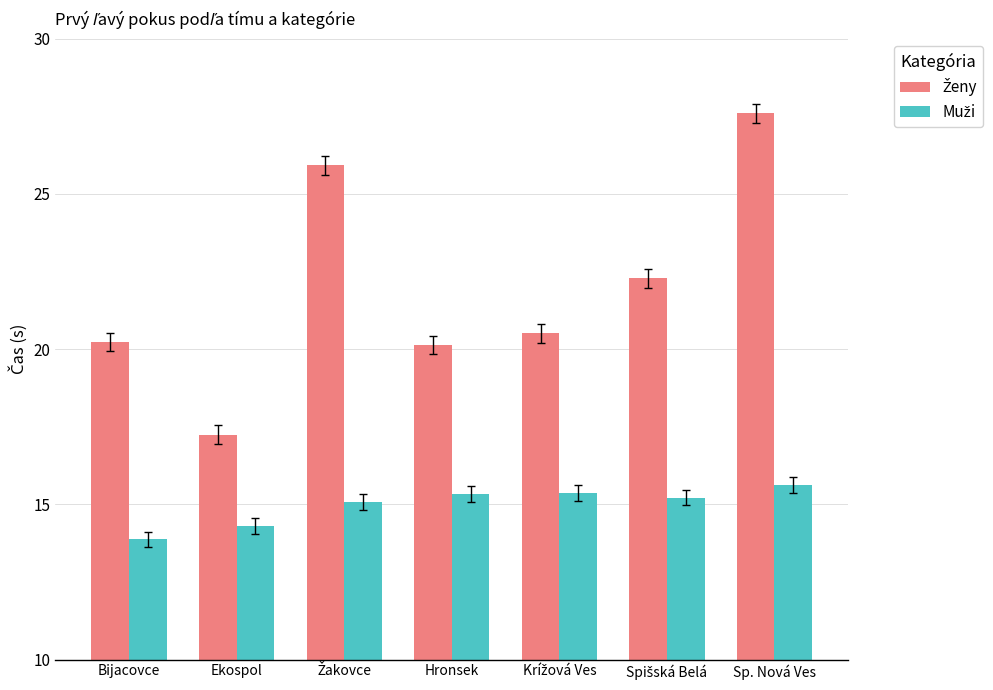

Which label corresponds to the smallest value in the chart?

Bijacovce